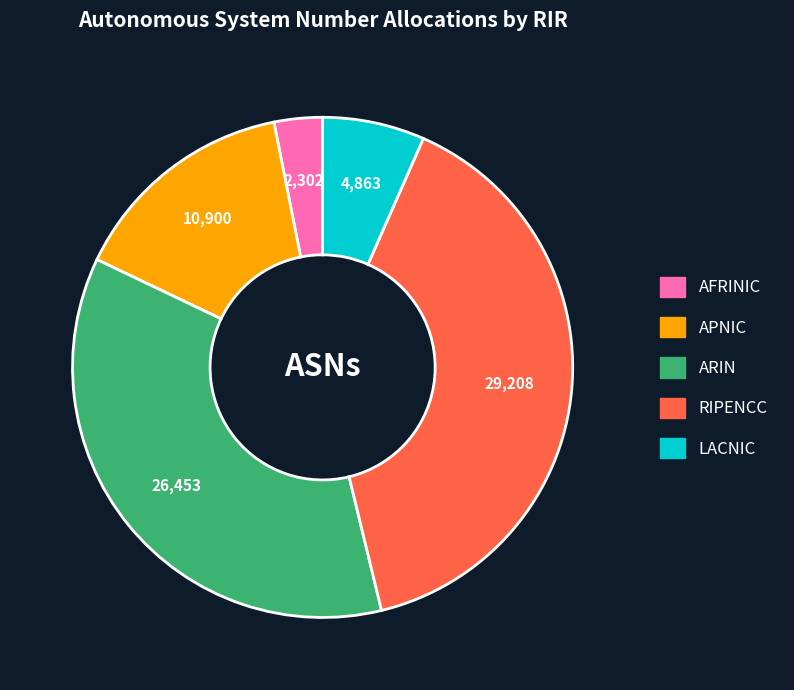

Is there any slice that represents more than half of the pie?

No